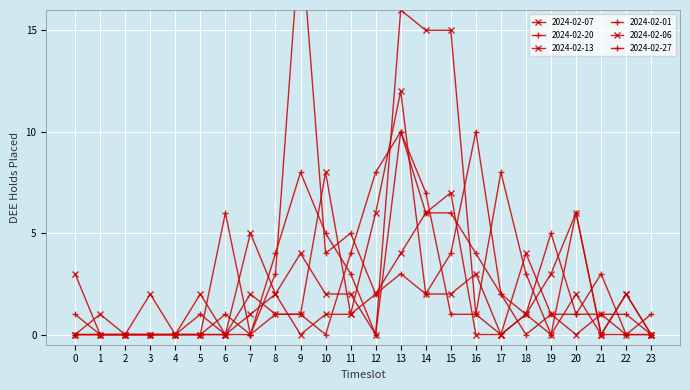

What is the sum of the 2024-02-07 values at 5 and 14?

6